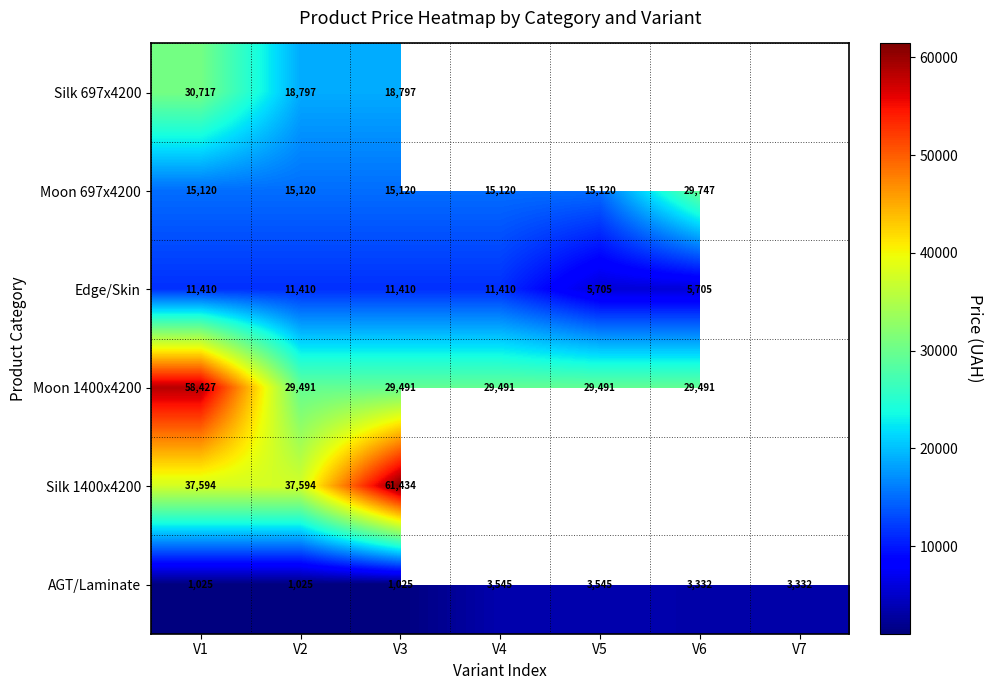

Which has a higher value, V4 or V5?

V5